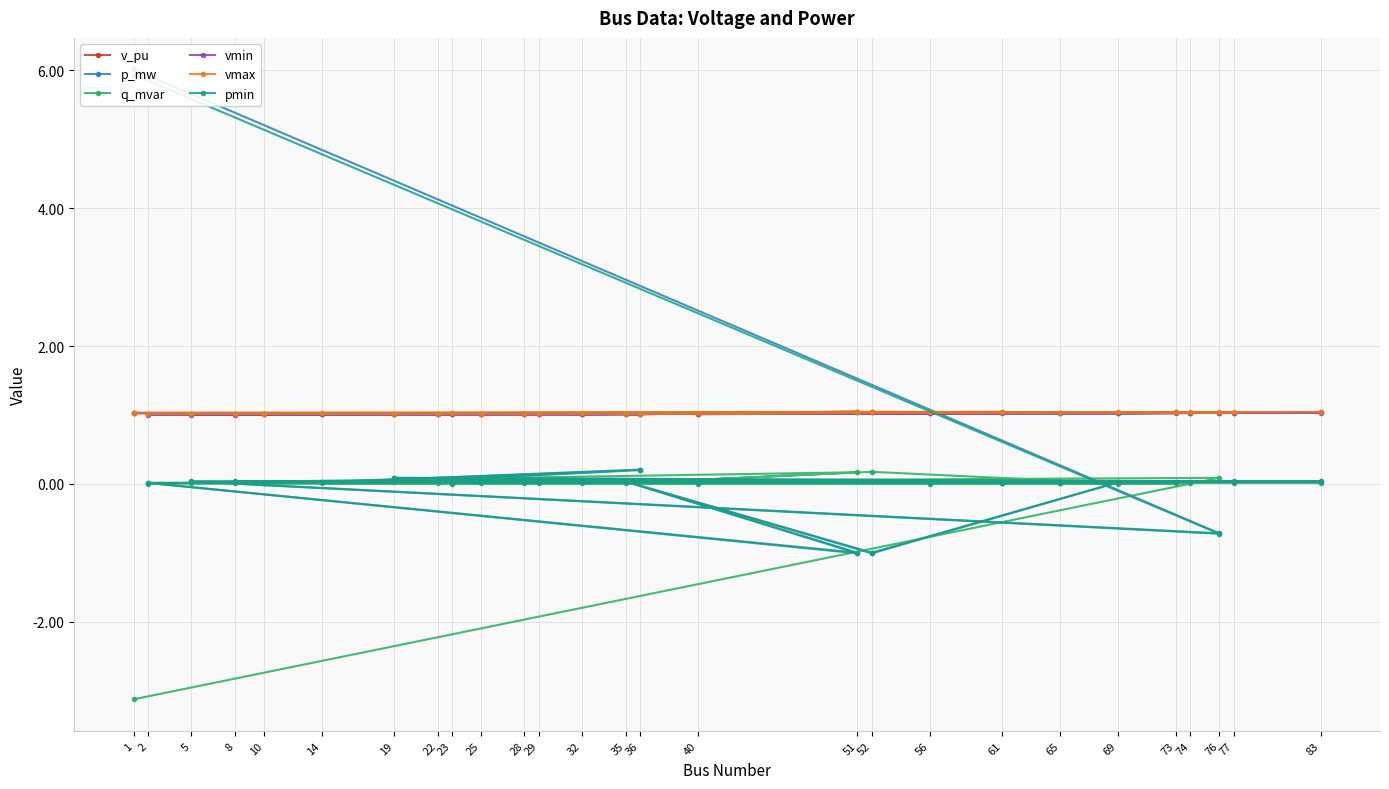

True or false: p_mw has more than 1 points higher than both neighbors.

True